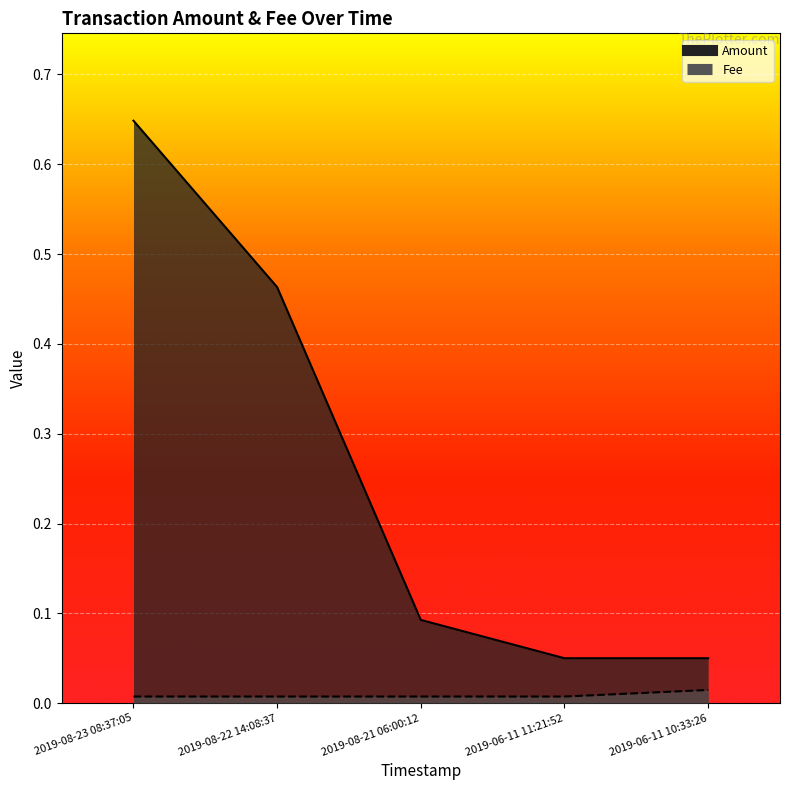

Where is Amount nearest to the value 0?

2019-06-11 11:21:52